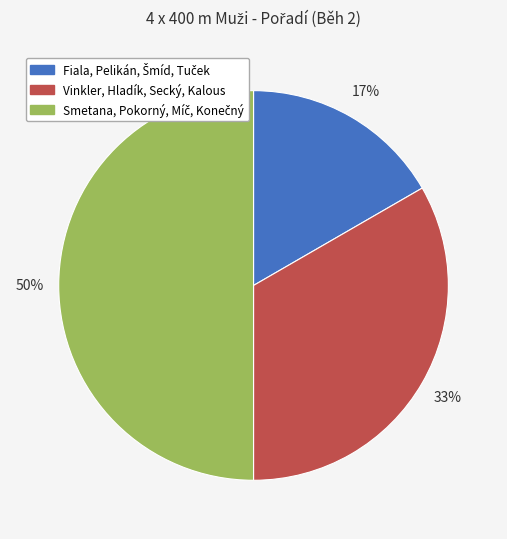

The Vinkler, Hladík, Secký, Kalous slice represents 33% of the pie. True or false?

True